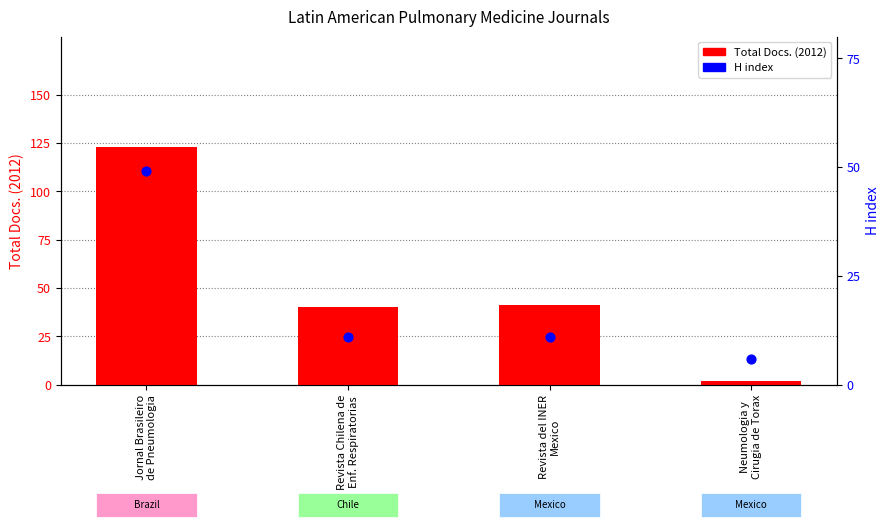

What are all the series names shown in the legend?

Total Docs. (2012), H index